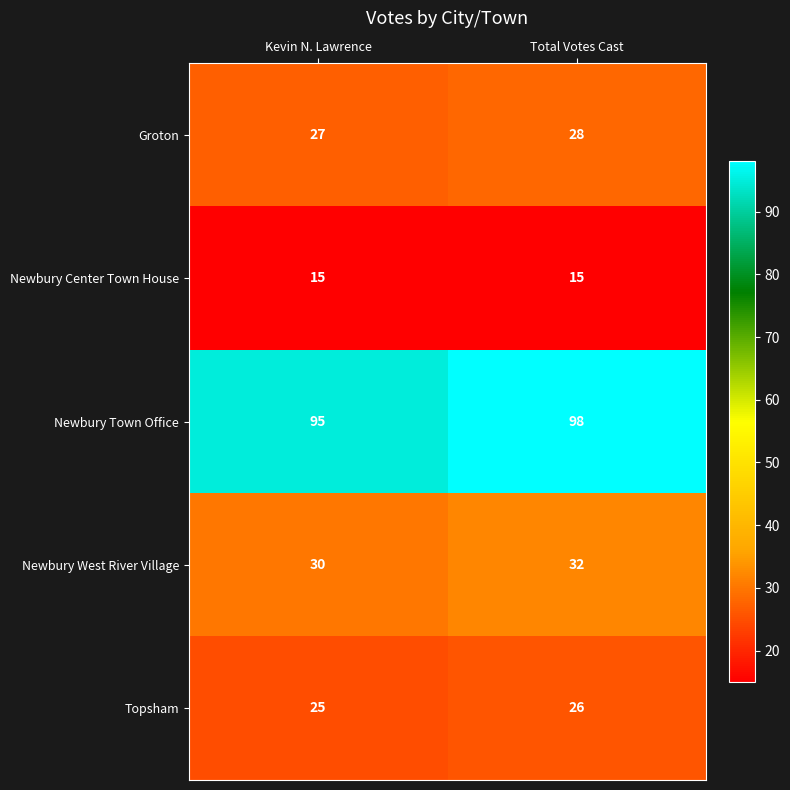

What is the spread (max minus min) of values at Kevin N. Lawrence?

80